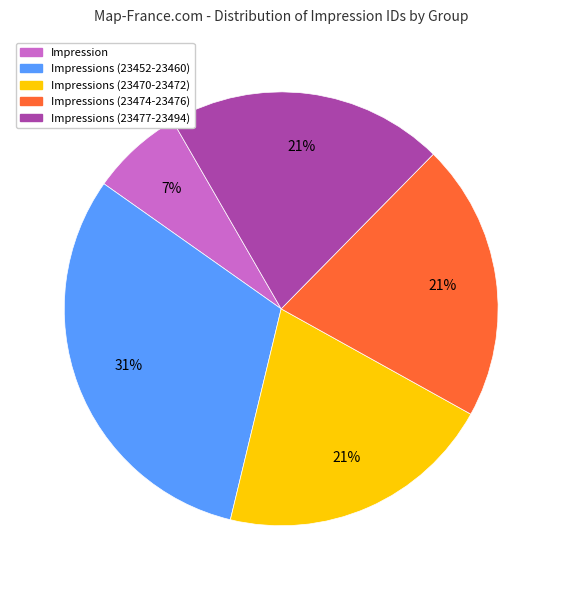

How many slices are in this pie chart?

5